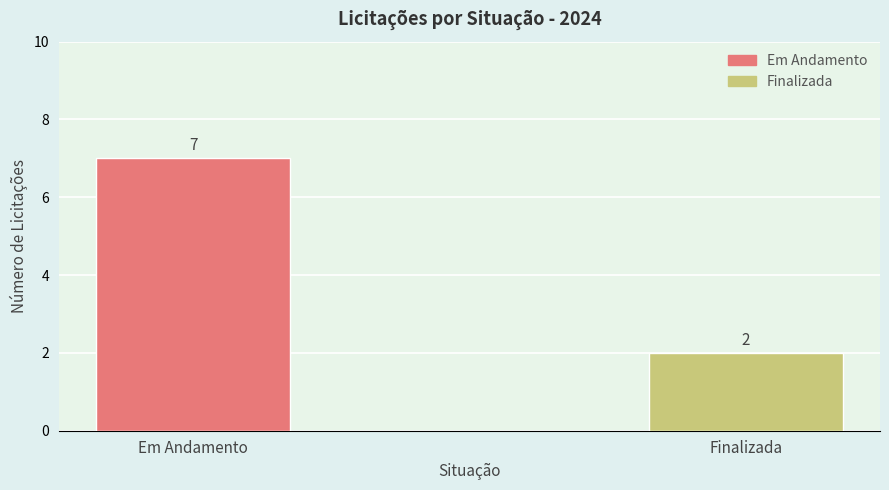

True or false: the data shows 7 at Em Andamento.

True